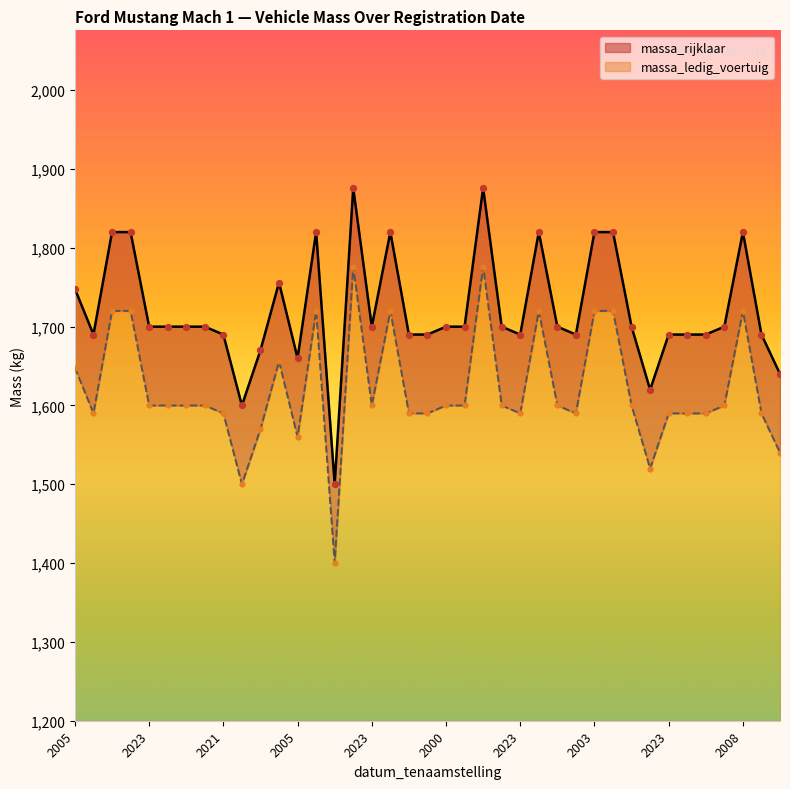

Which series has the largest Y range (max minus min)?

massa_ledig_voertuig